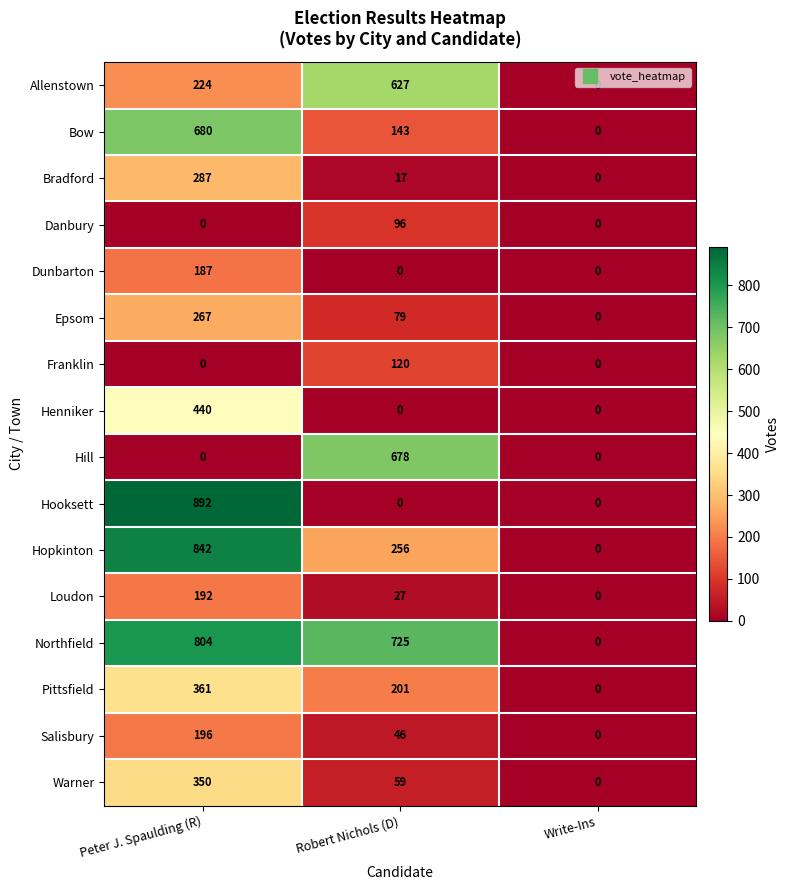

Count the number of categories in the chart.

3